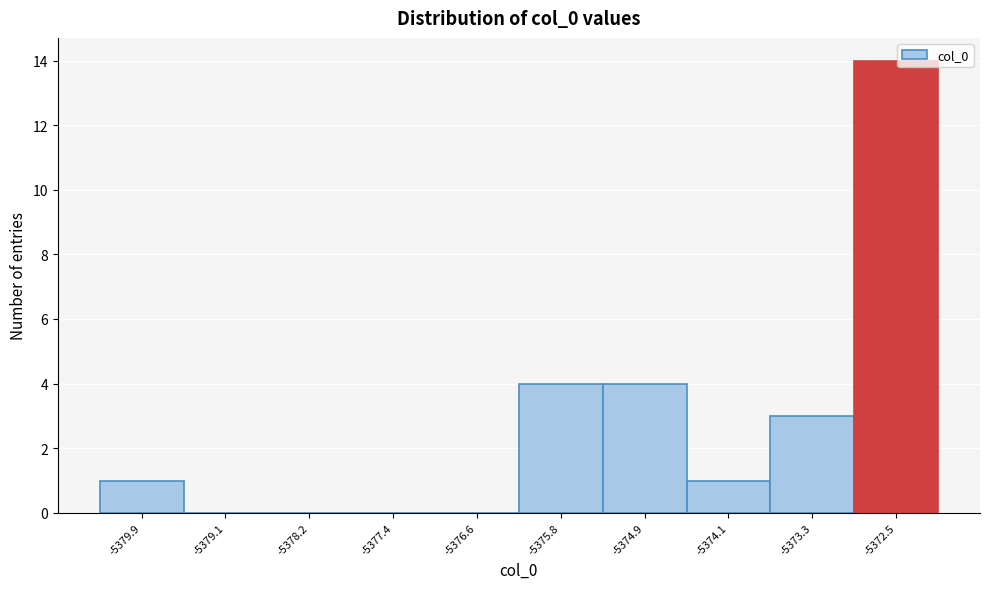

Which range on the x-axis has the tallest bar?

-5372.9 to -5372.1